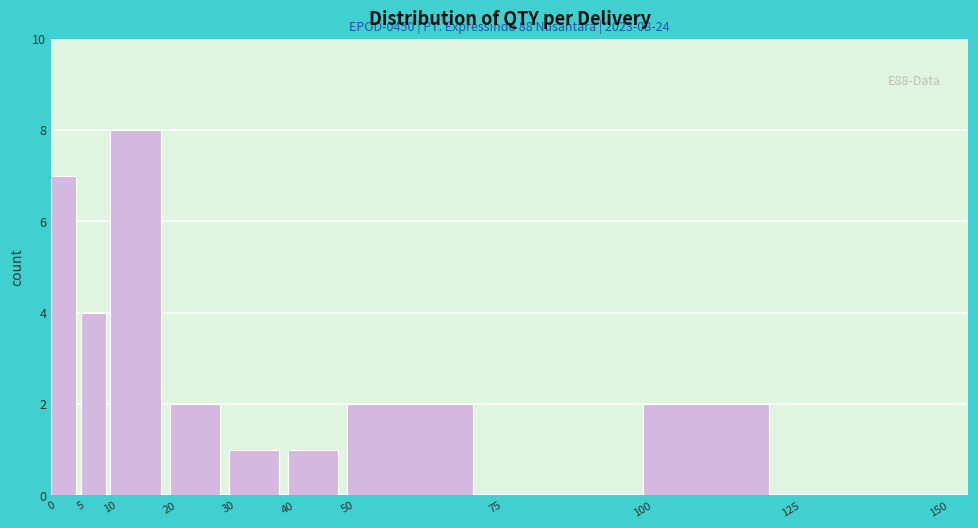

Which range on the x-axis has the tallest bar?

10 to 20